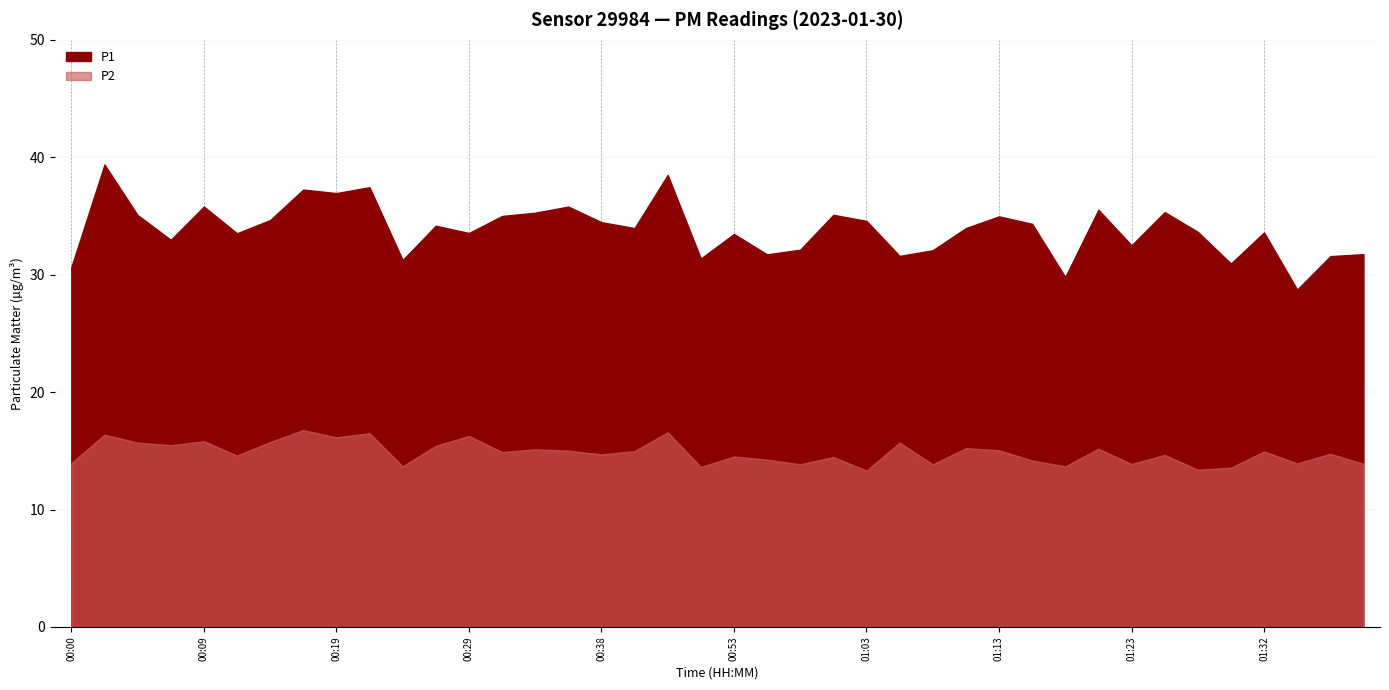

True or false: P1 and P2 intersect in this chart.

False